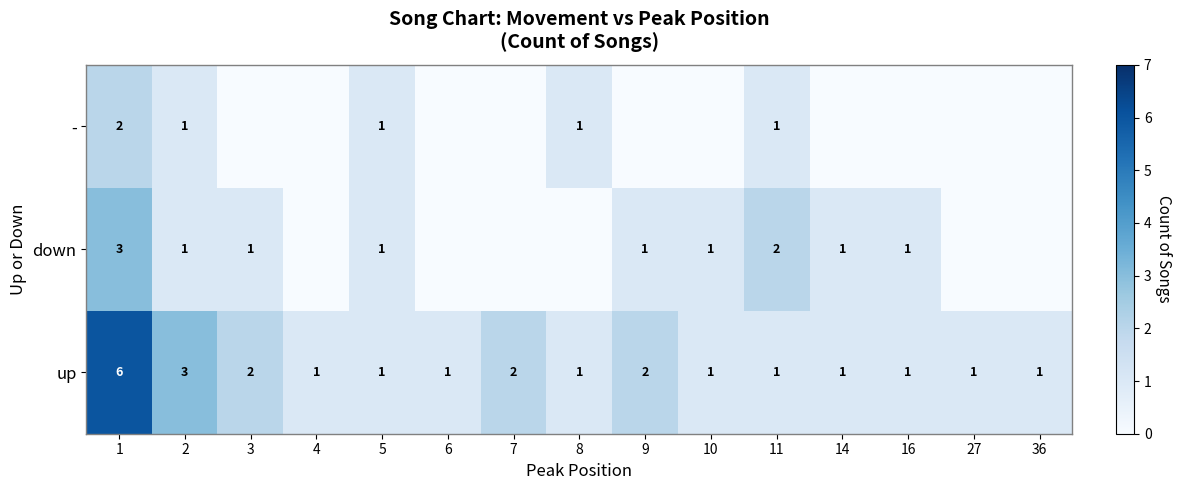

The up series shows 2 at 5. True or false?

False